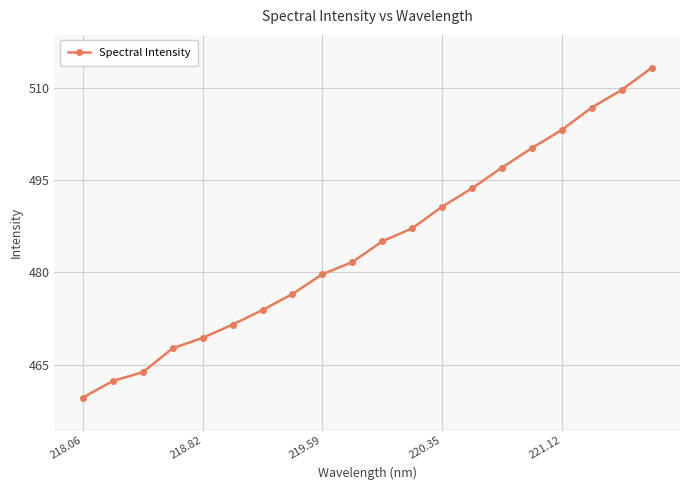

What is the average value?

484.7